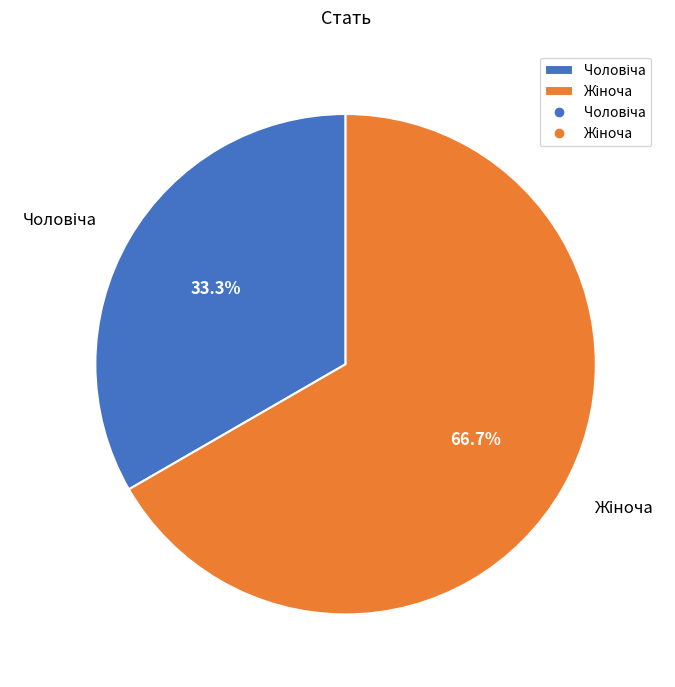

Is there a majority slice in this chart?

Yes